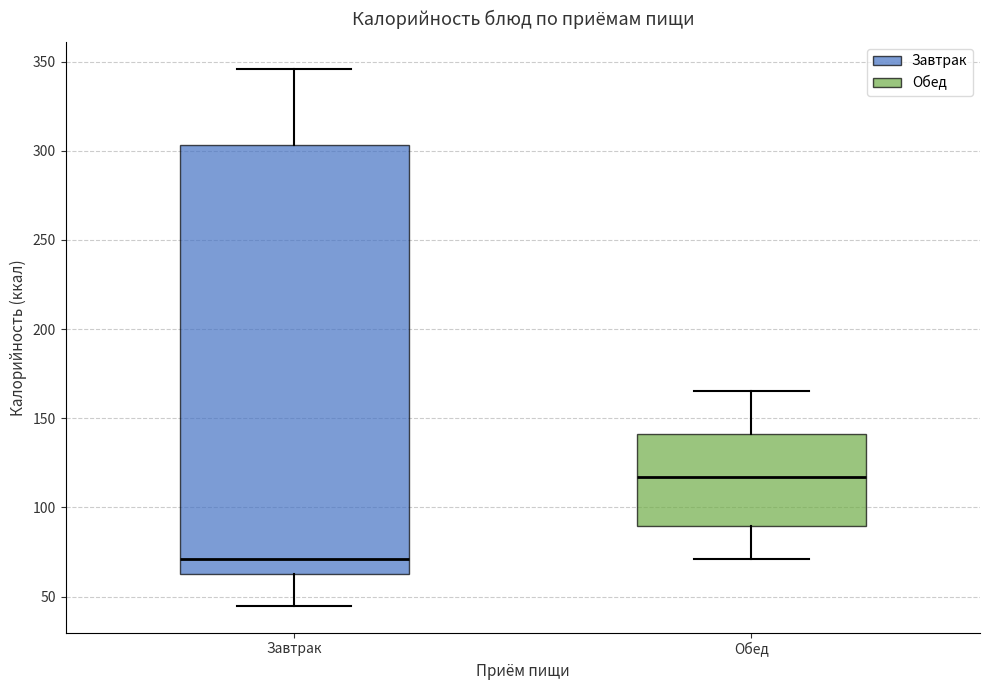

Reading left to right, read every box against the y-axis: the position of its median line, the range the box covers, and the ends of its whiskers. The values are not printed on the chart, so give them approximately, as read against the axis.

Завтрак: median 70, box 65 to 305, whiskers 45 to 345
Обед: median 115, box 90 to 140, whiskers 70 to 165